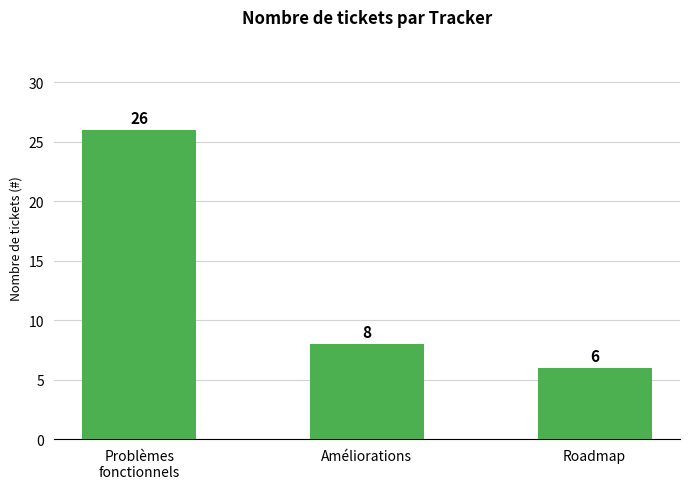

What is the difference between the maximum and second lowest values?

18